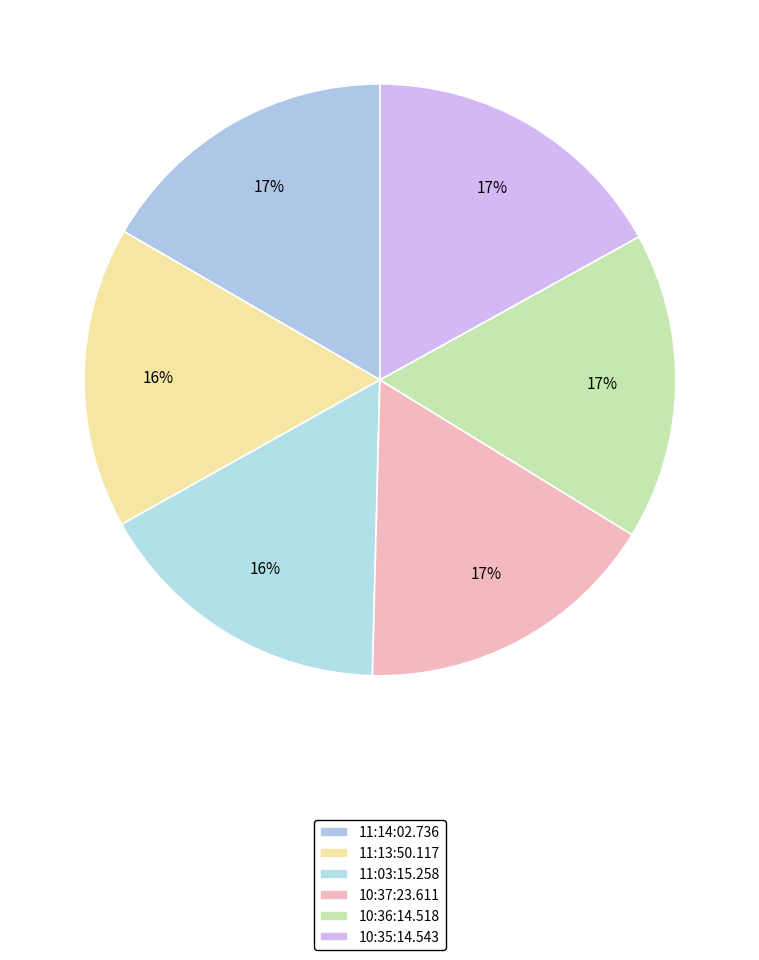

How many segments does this pie chart have?

6